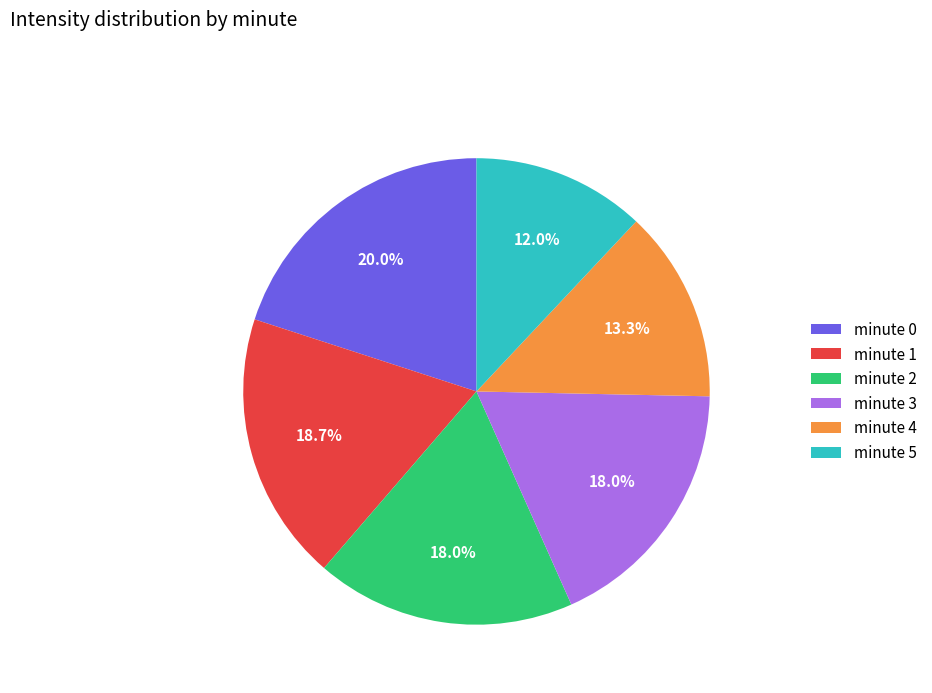

Which has a higher value, minute 2 or minute 0?

minute 0